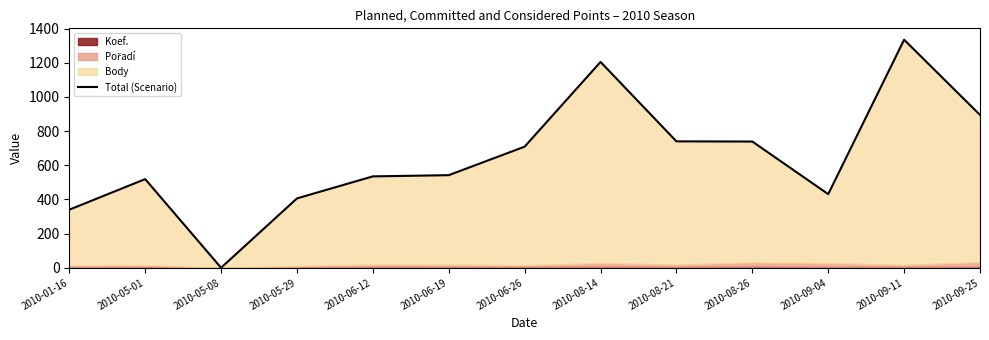

Is it true that the value at 2010-09-25 is 304?

False